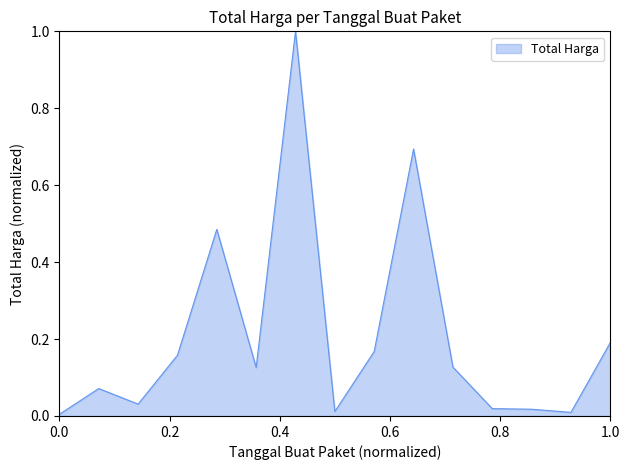

What is the maximum value shown in the chart?

1.0